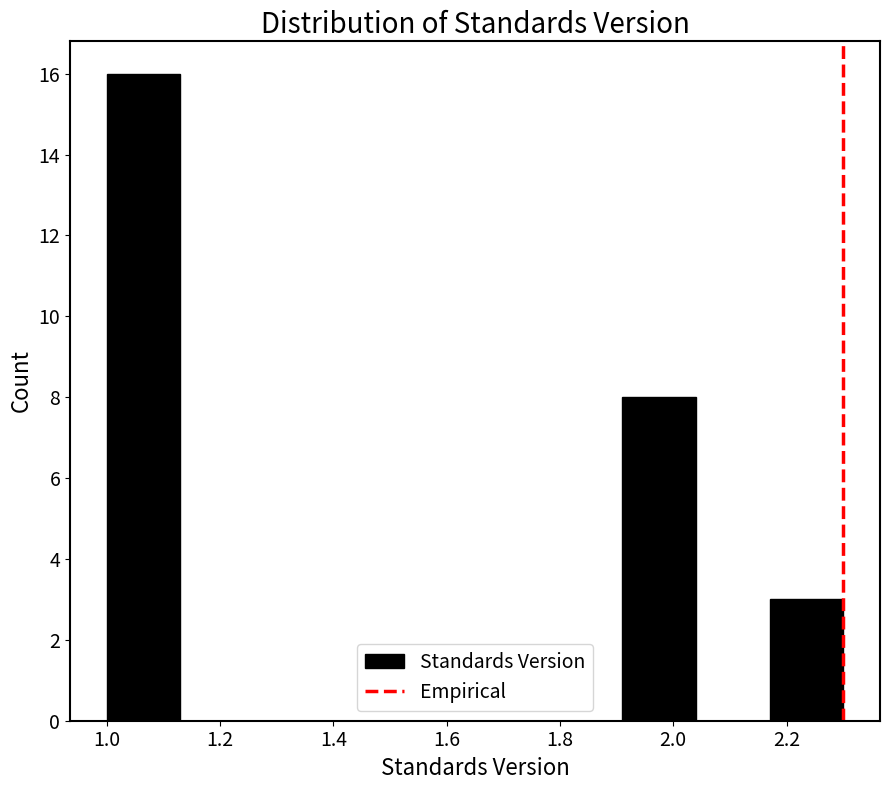

What is the height of the bar covering 2.17 to 2.30 on the x-axis? Neither the bar edges nor the heights are printed on the chart, so give them approximately, as read against the axes.

3